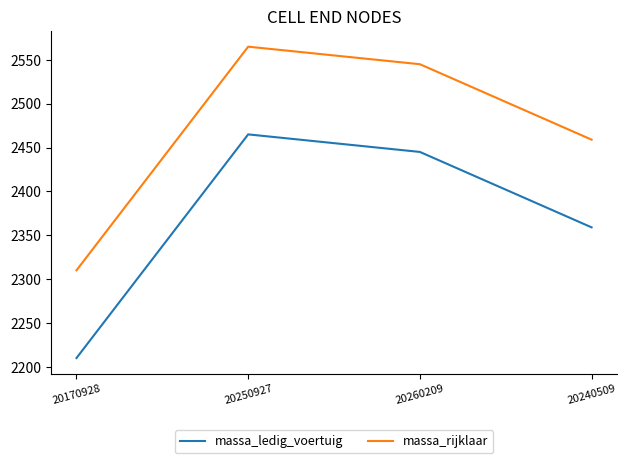

Where does the massa_rijklaar series first go above 2545?

20250927